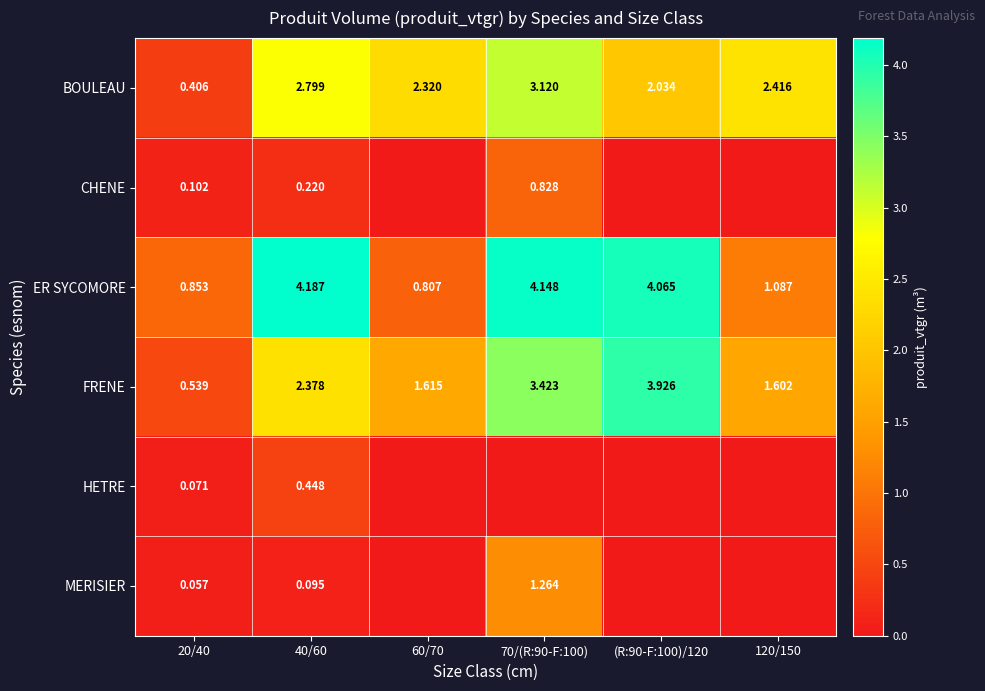

At how many categories does at least one series exceed 0?

6